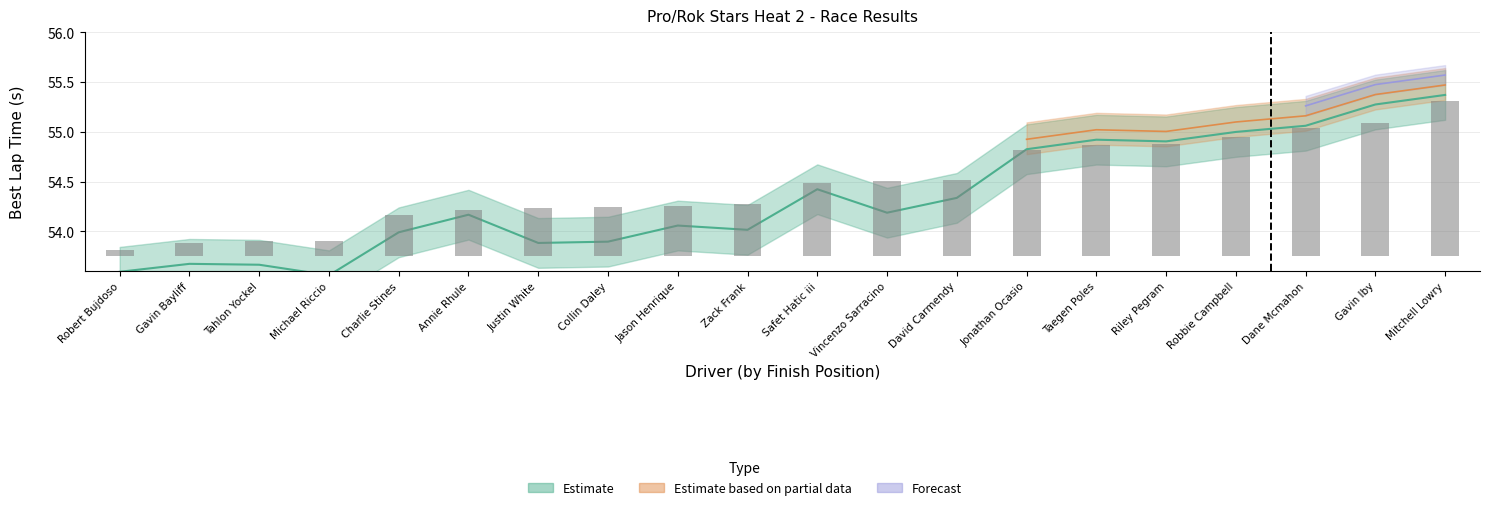

Is it true that Best Lap time equals 14.9 at Mitchell Lowry?

False